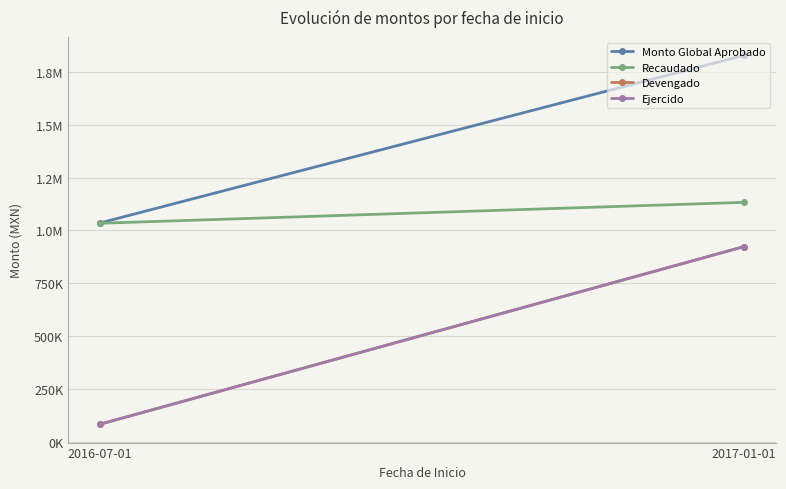

What is the difference between the Recaudado values at 2016-07-01 and 2017-01-01?

98712.9